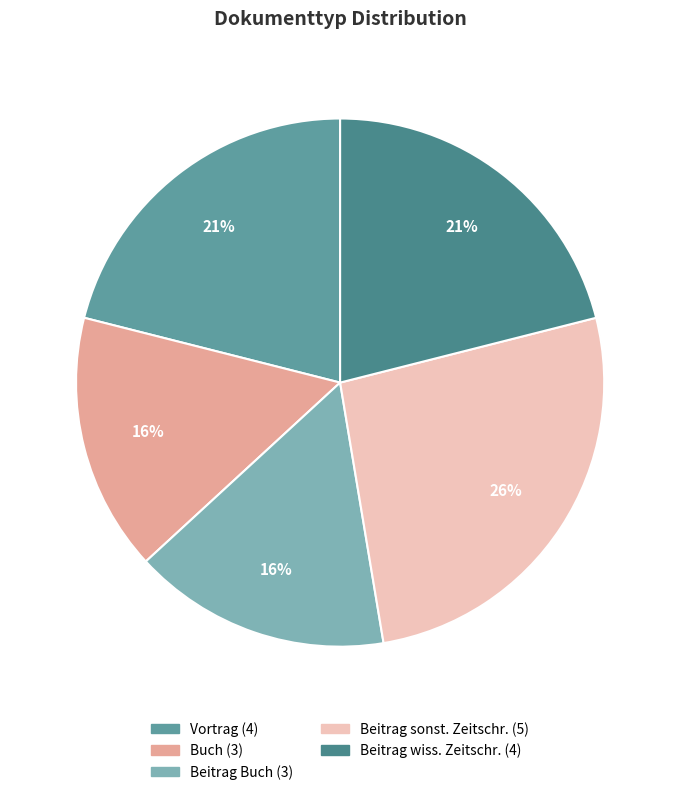

Which category has the smallest portion of the pie?

Buch